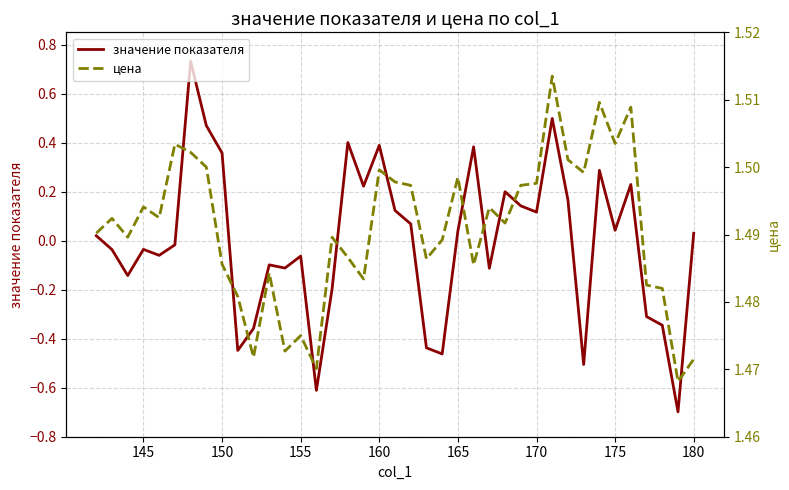

What is the average value of the цена series?

1.5